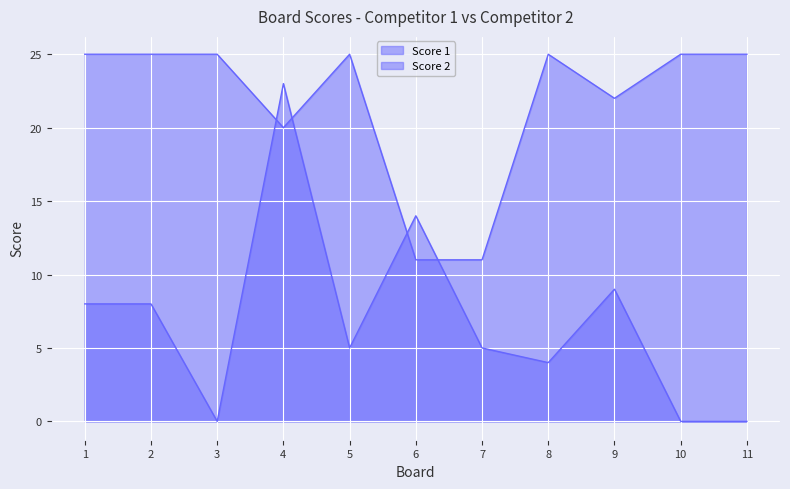

What is the total value across all series at 7?

16